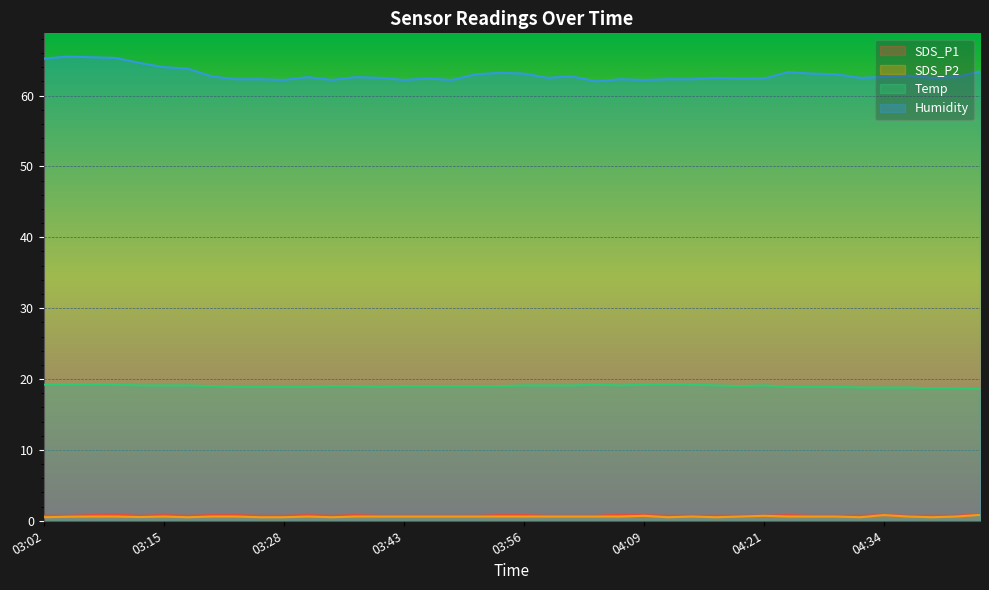

What is the difference between the highest and lowest values at 03:05?

64.9